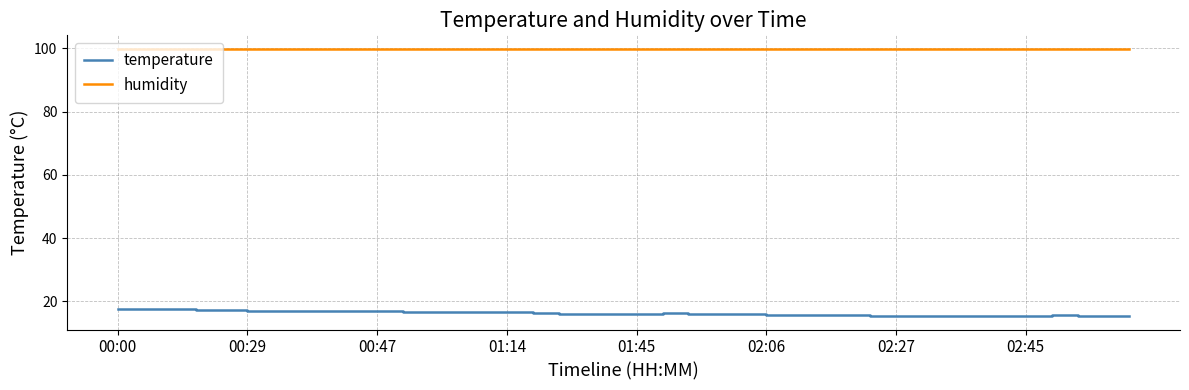

What is the lowest value of the humidity series?

99.9